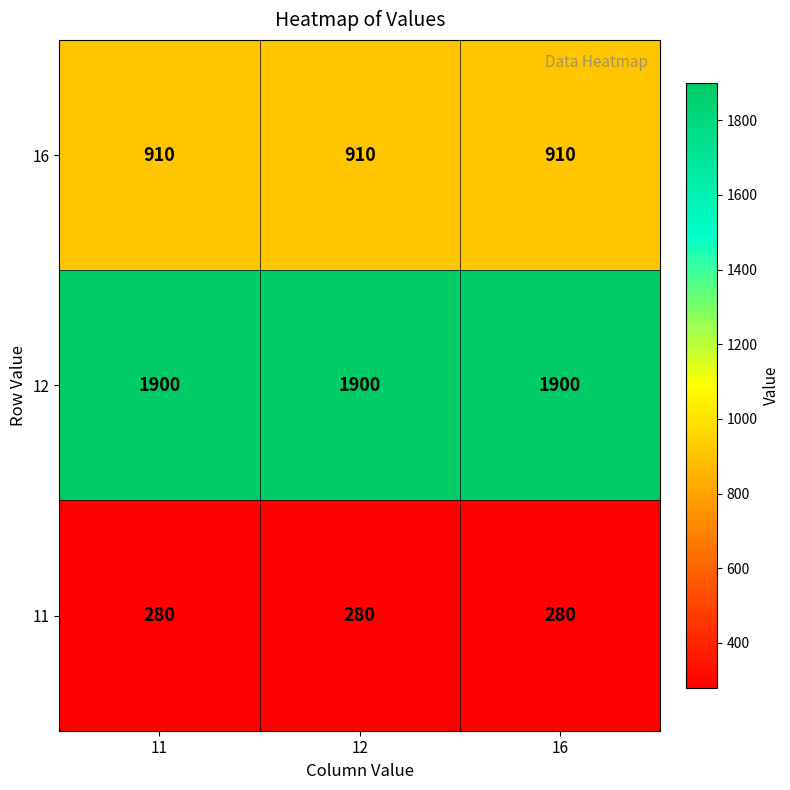

What is the approximate value of 16 at 16?

910